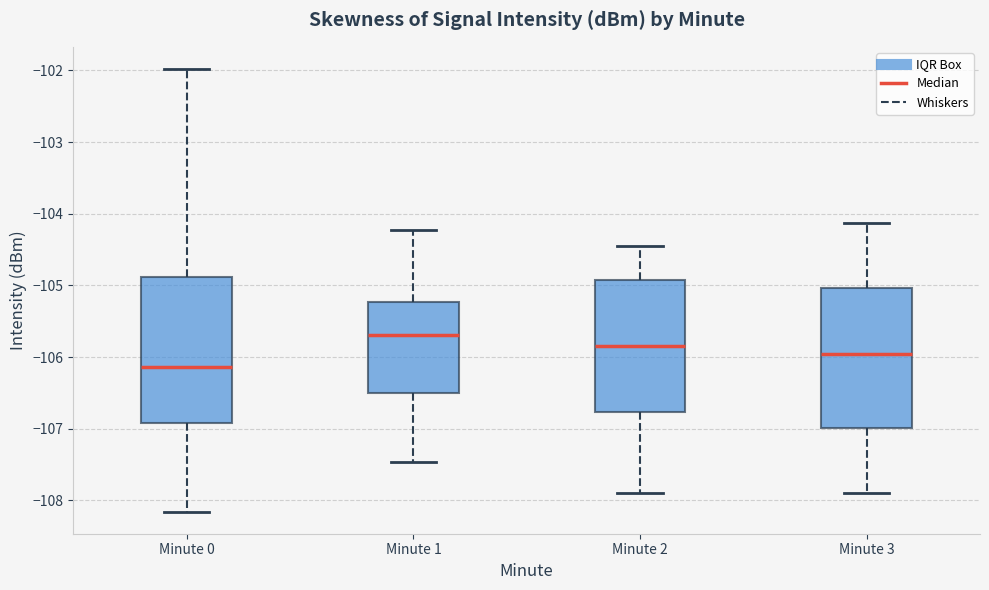

Reading left to right, read every box against the y-axis: the position of its median line, the range the box covers, and the ends of its whiskers. The values are not printed on the chart, so give them approximately, as read against the axis.

Minute 0: median -106.1, box -106.9 to -104.9, whiskers -108.2 to -102.0
Minute 1: median -105.7, box -106.5 to -105.2, whiskers -107.5 to -104.2
Minute 2: median -105.8, box -106.8 to -104.9, whiskers -107.9 to -104.5
Minute 3: median -106.0, box -107.0 to -105.0, whiskers -107.9 to -104.1